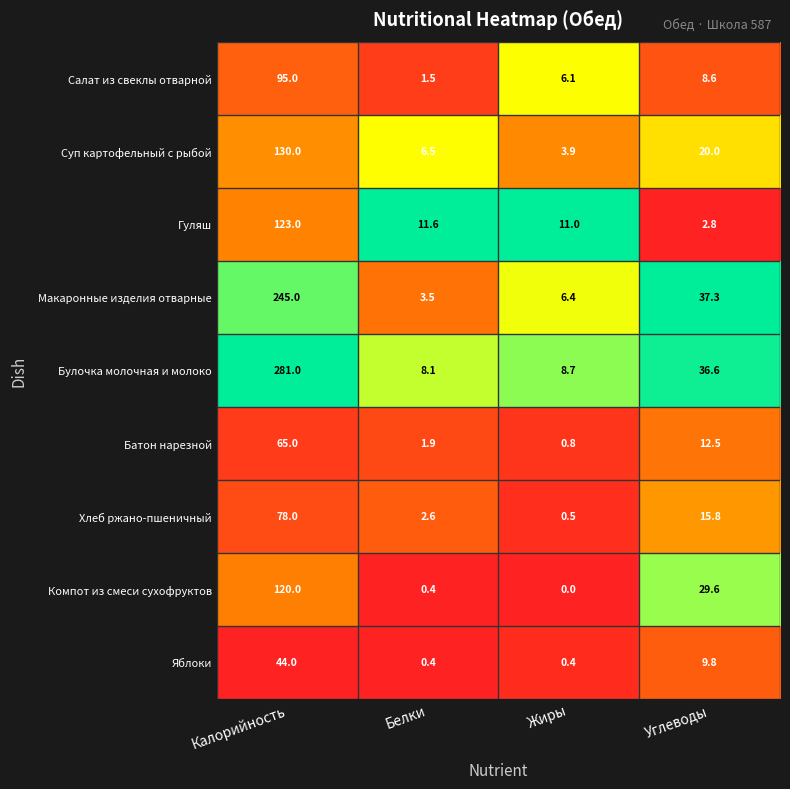

What is the greatest value displayed?

281.0